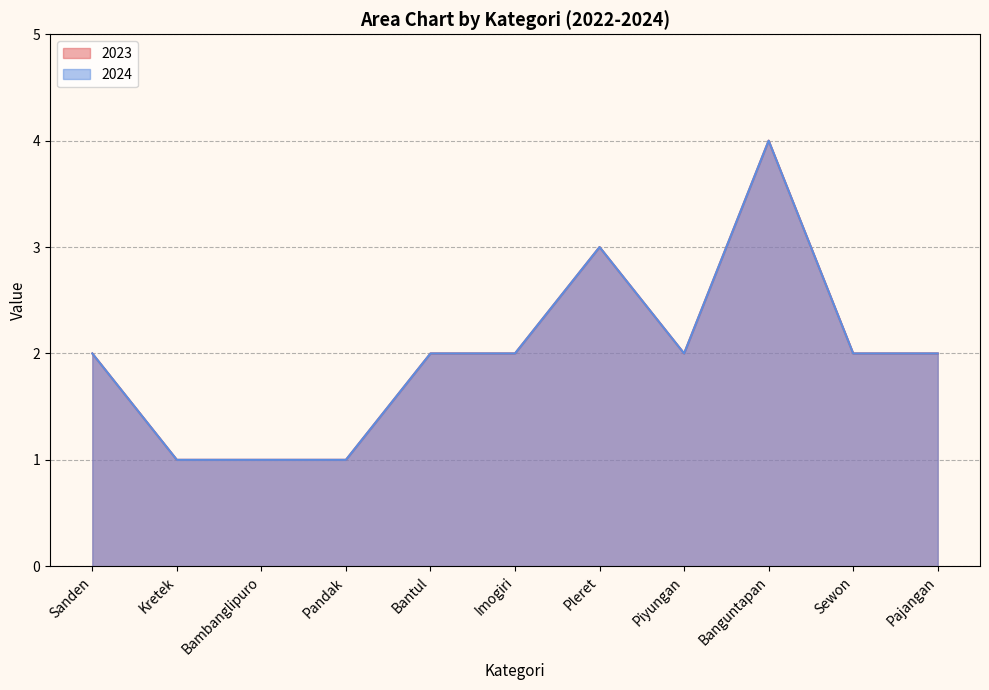

What is the average value of the 2024 series?

2